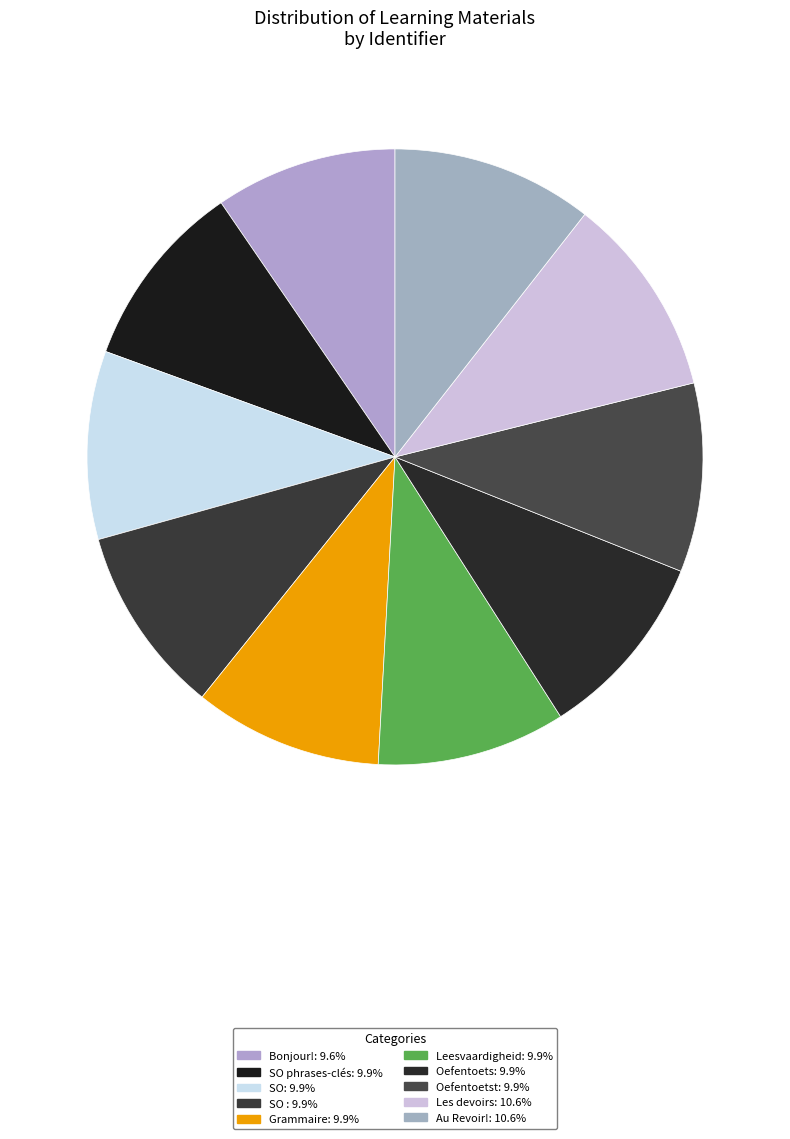

Is there a majority slice in this chart?

No